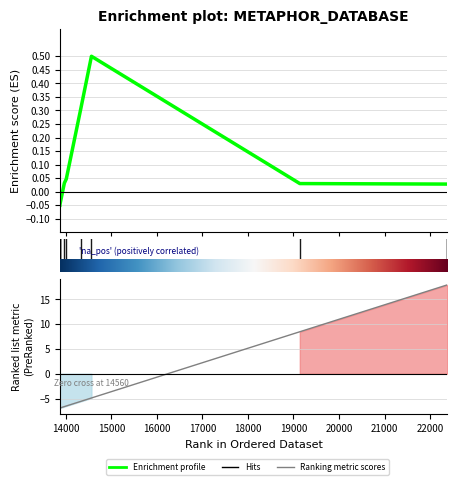

The value of work_id at 13868 is -0.0. True or false?

False